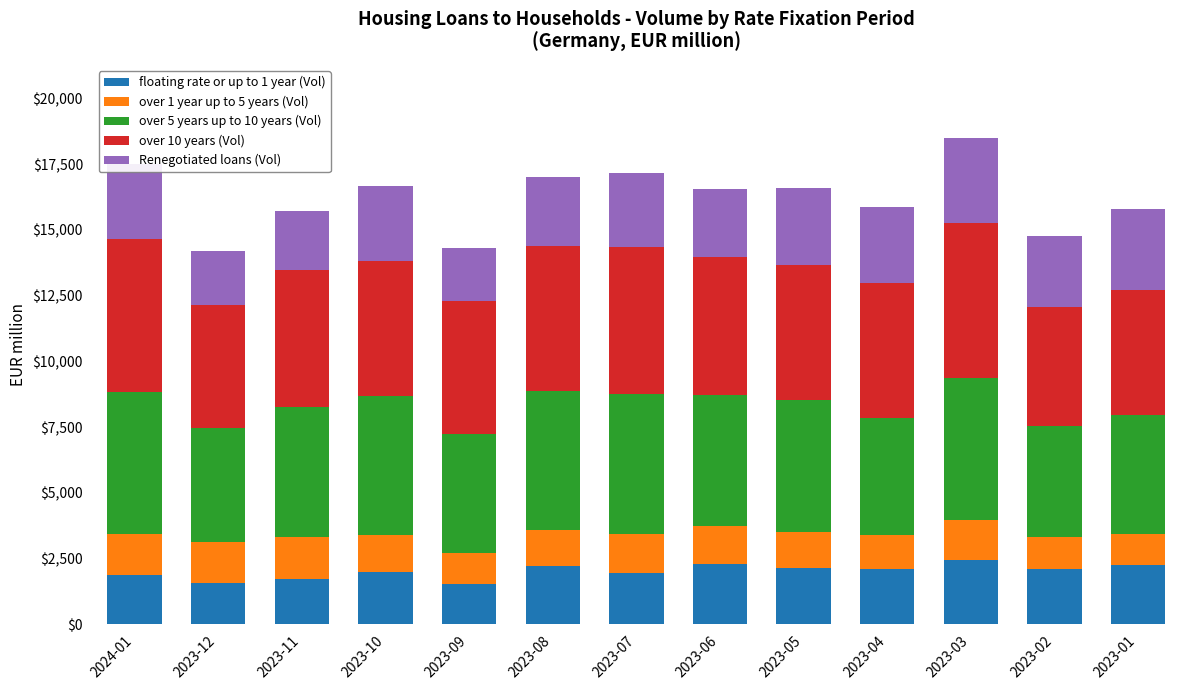

What is the minimum value for floating rate or up to 1 year (Vol)?

1523